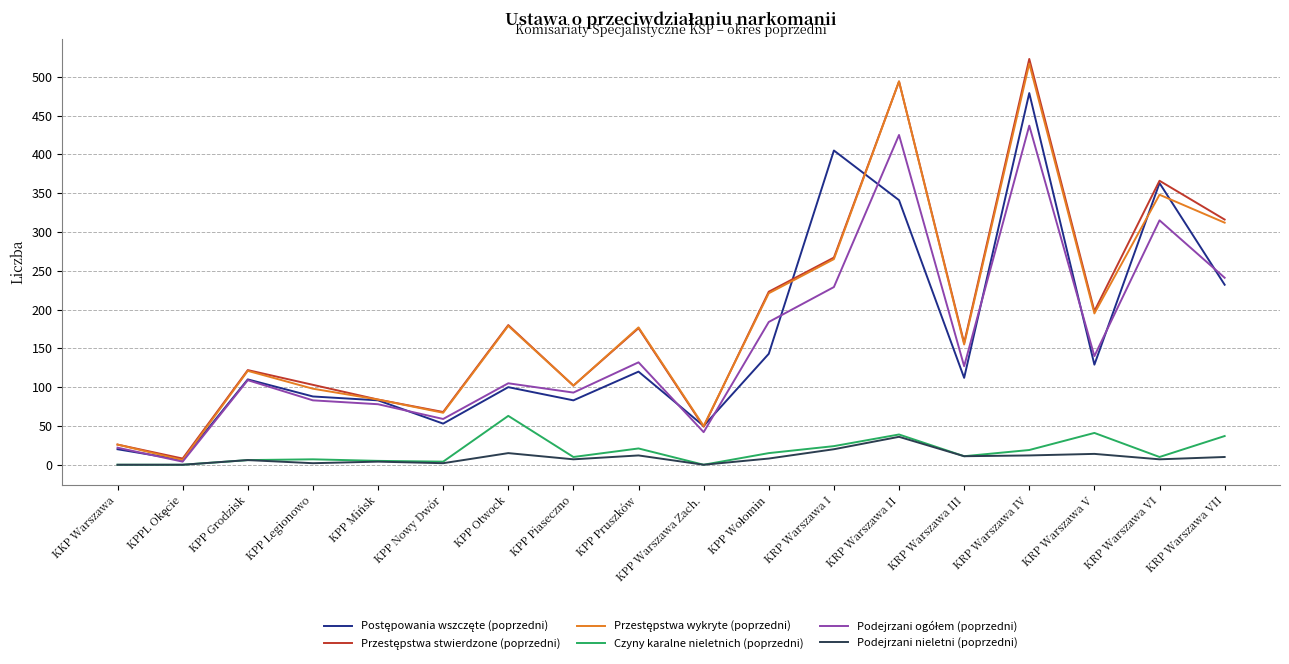

What position from the left is KPP Legionowo?

4